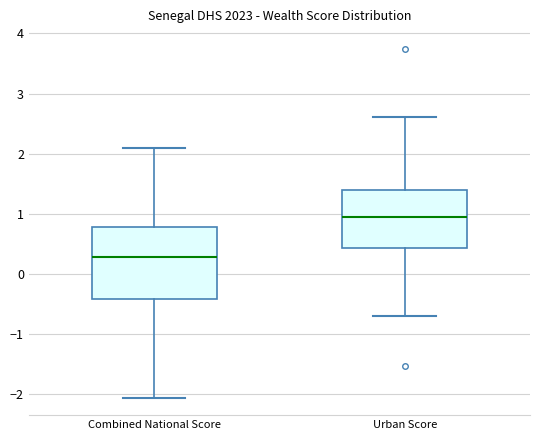

Which box's median line is the lowest?

Combined National Score